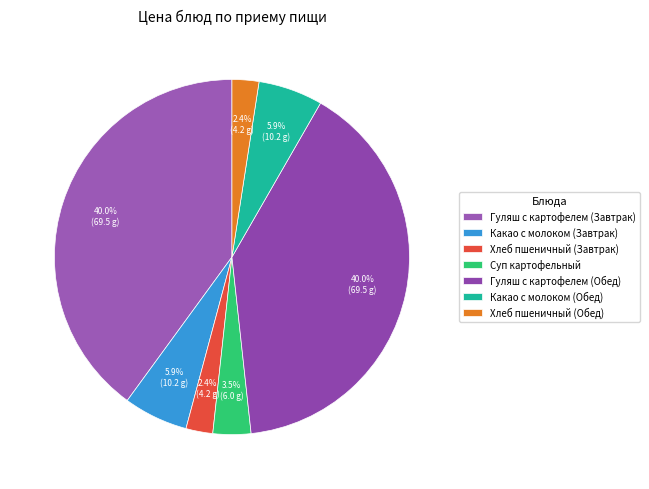

To the nearest percent, what portion does Суп картофельный represent?

3%